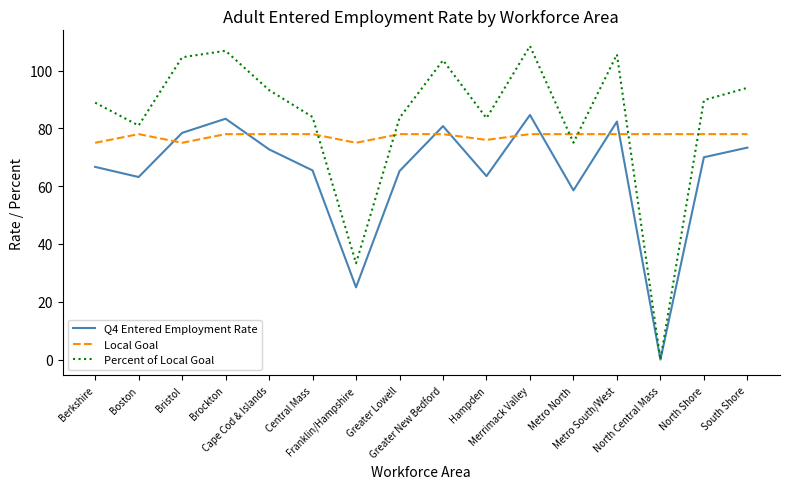

True or false: Q4 Entered Employment Rate has more than 2 points higher than both neighbors.

True